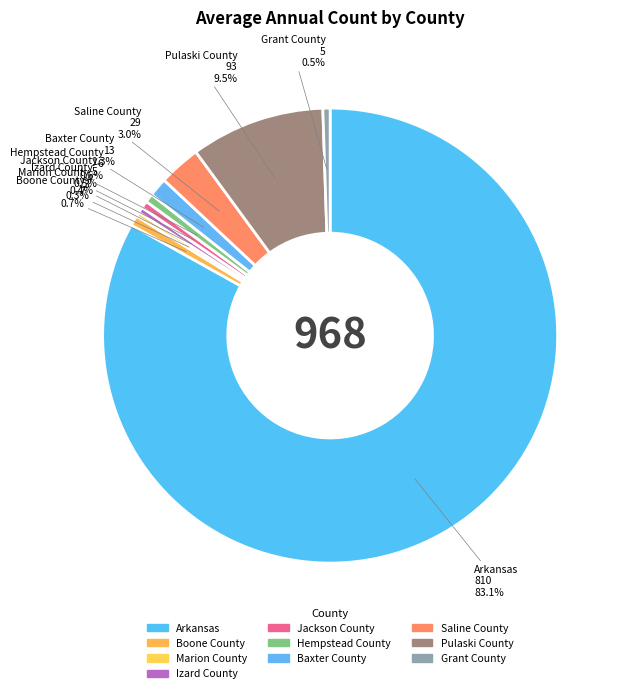

What is the change in value from Arkansas to Grant County?

-805